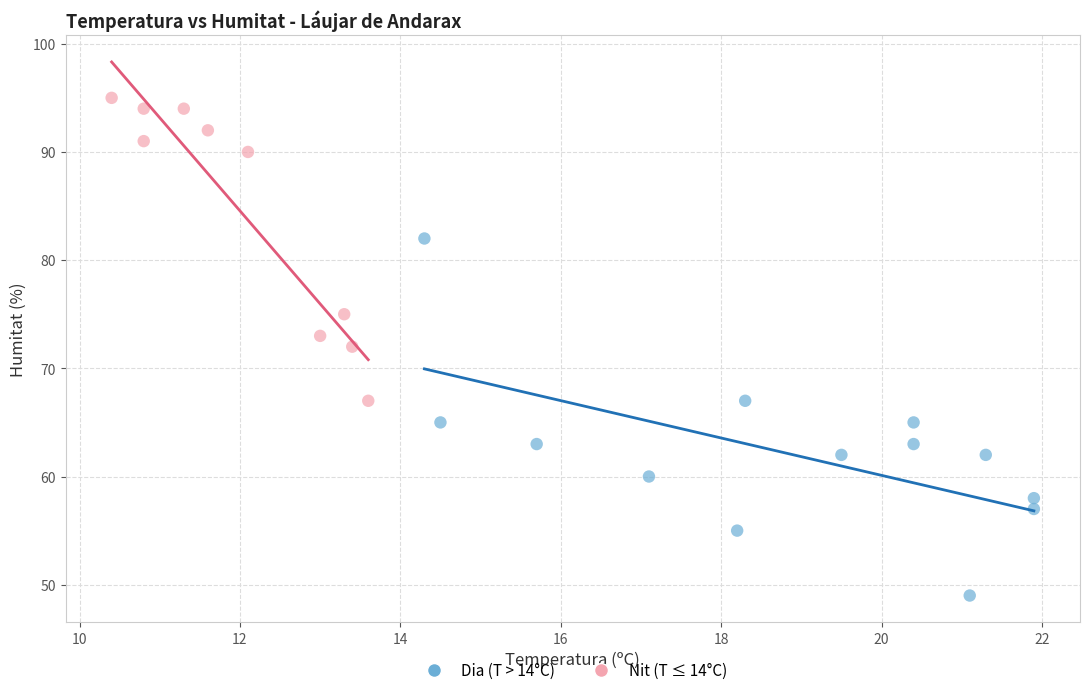

Which series reaches the maximum Y coordinate?

Nit (T ≤ 14°C)